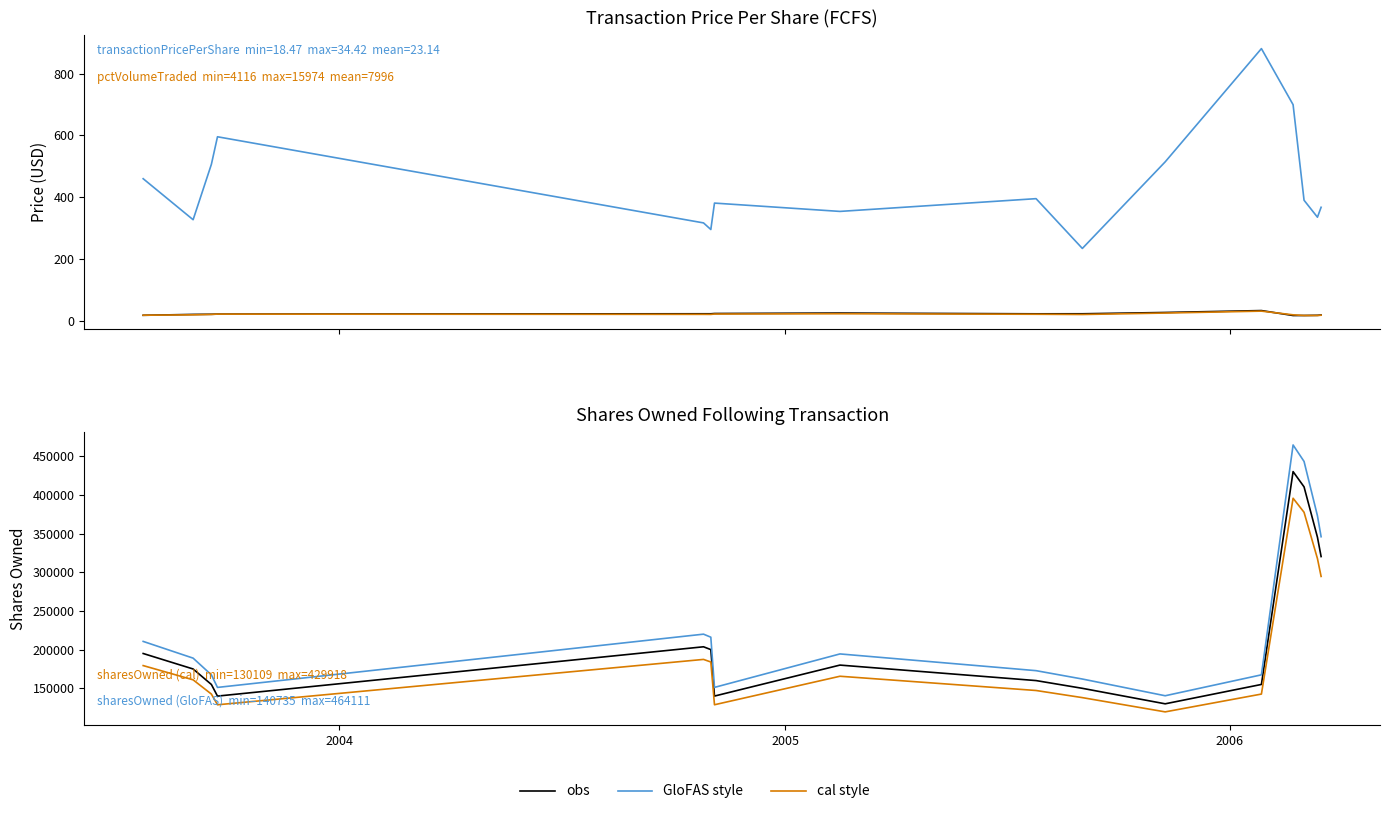

How many lines are shown in the chart?

6